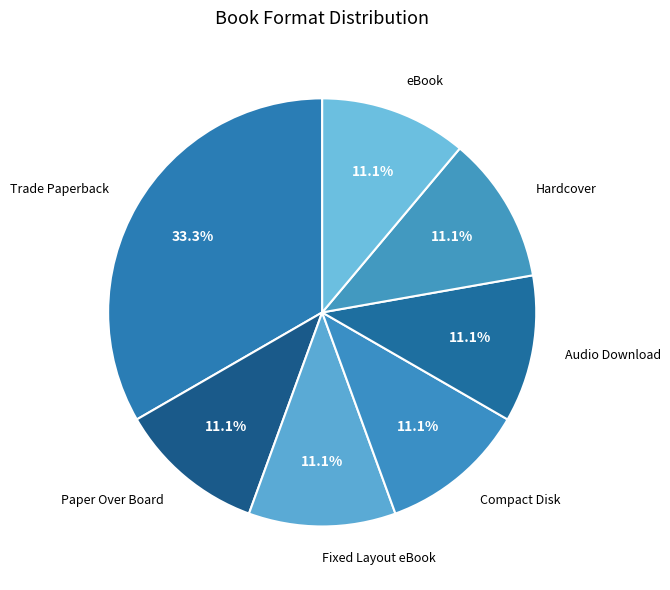

To the nearest percent, what is the difference between the largest and smallest slice percentages?

22%